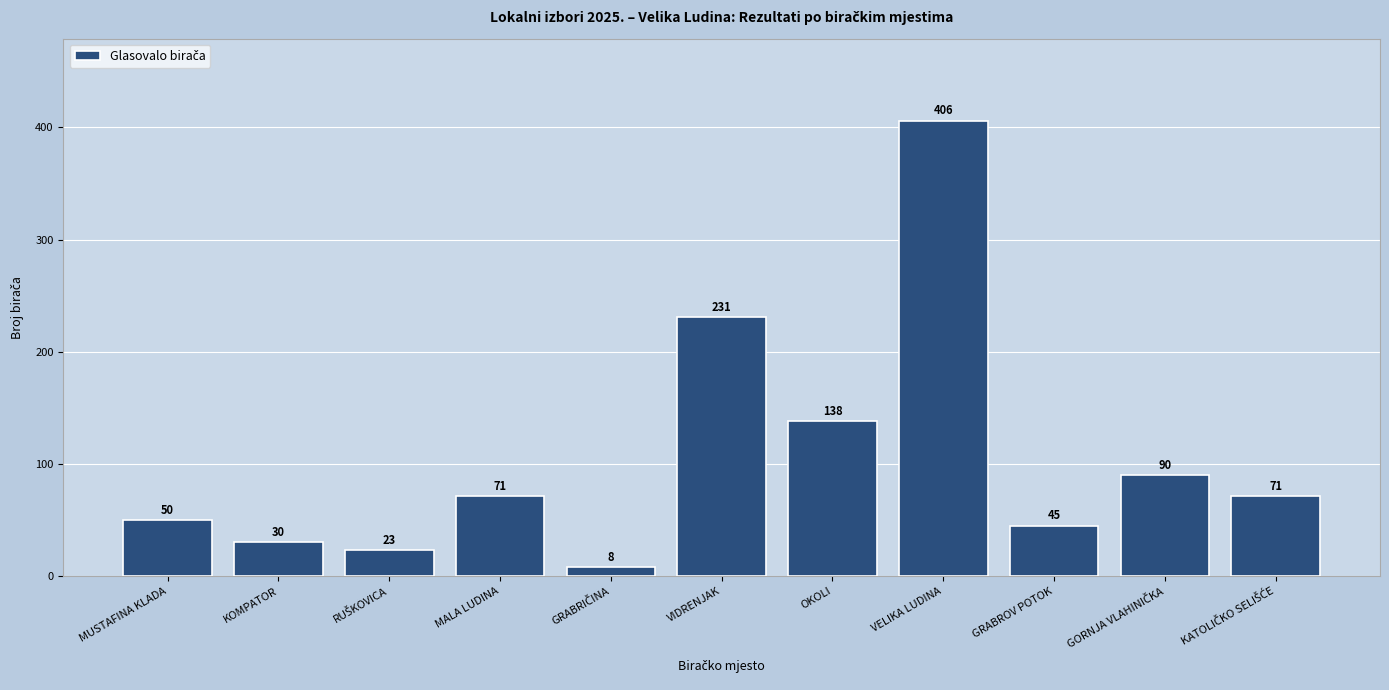

What is the difference between the values at GRABROV POTOK and OKOLI?

93